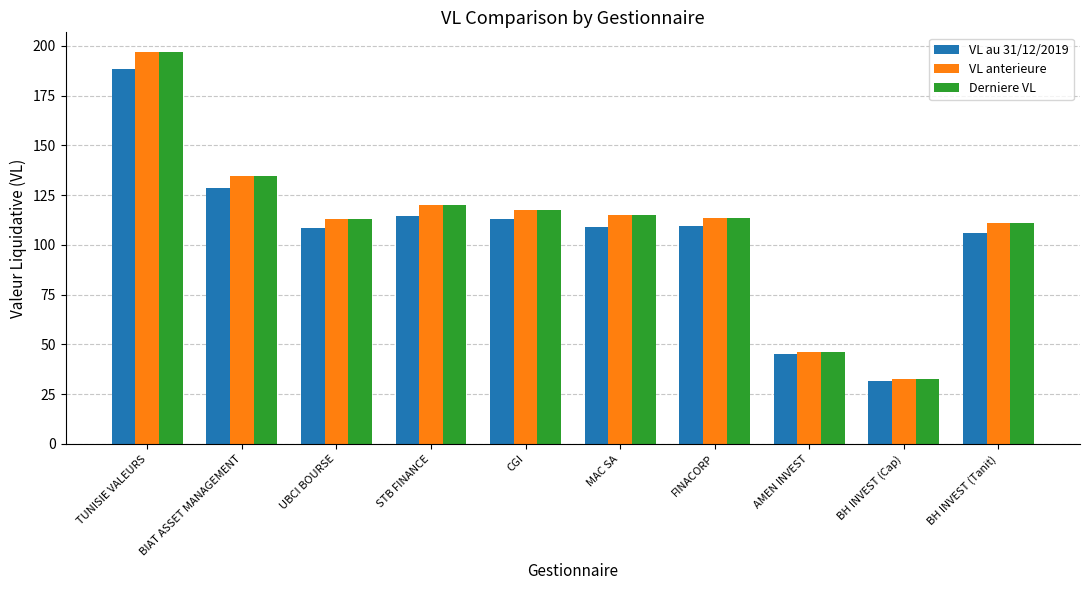

The value of VL au 31/12/2019 at AMEN INVEST is 45.0. True or false?

True